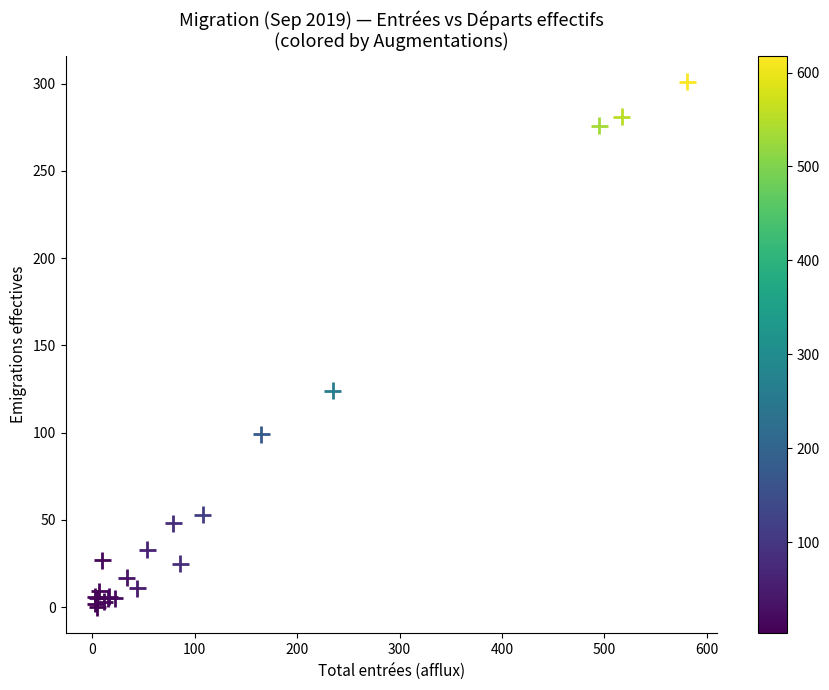

What Y value in the scatter plot is closest to 150?

124